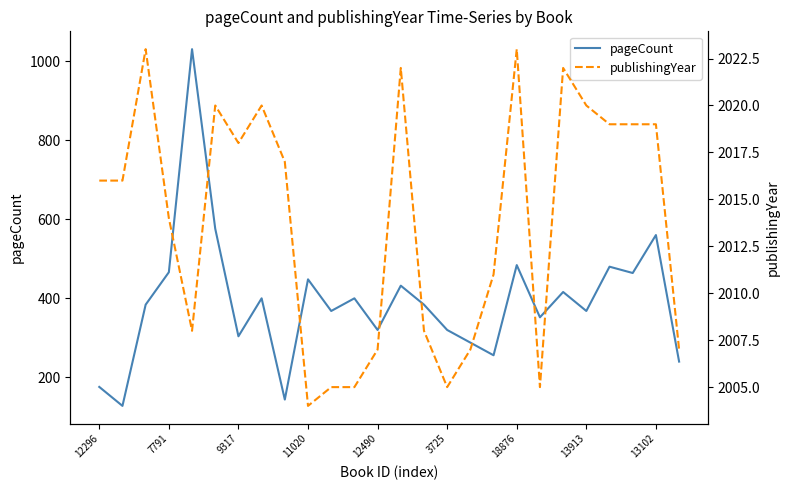

What is the greatest value displayed?

2023